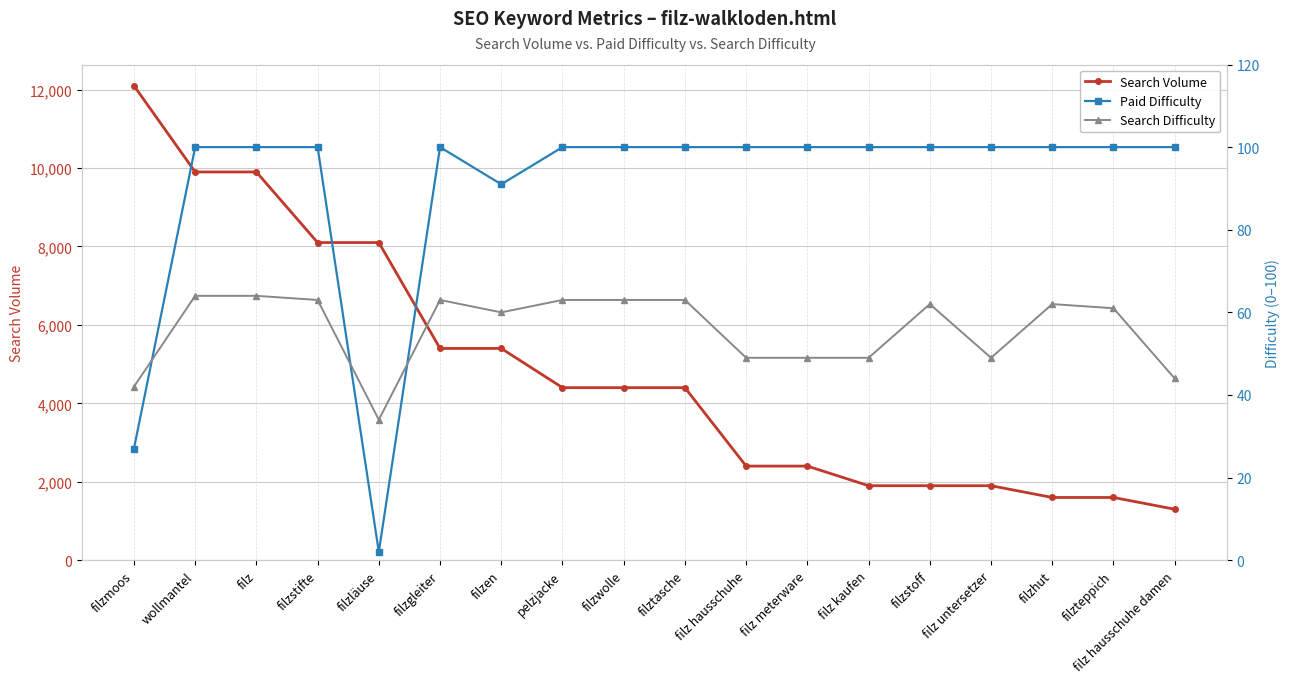

Is the value of Search Volume at filzstoff greater than the value of Search Difficulty at filz hausschuhe?

Yes